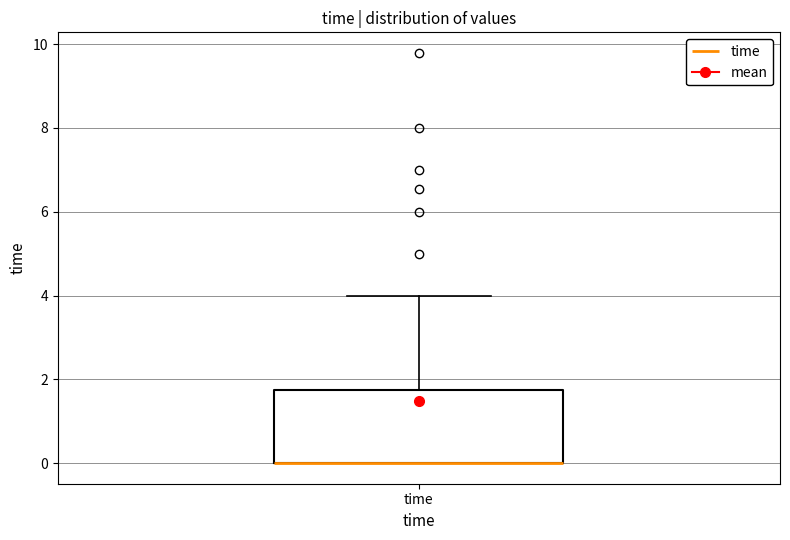

Transcribe this box plot: give where the median line is, the range the box spans, and where the two whiskers end, as read against the y-axis. The values are not printed on the chart, so give them approximately, as read against the axis.

median 0.0 (drawn on the box's lower edge), box 0.0 to 1.8, whiskers 0.0 to 4.0